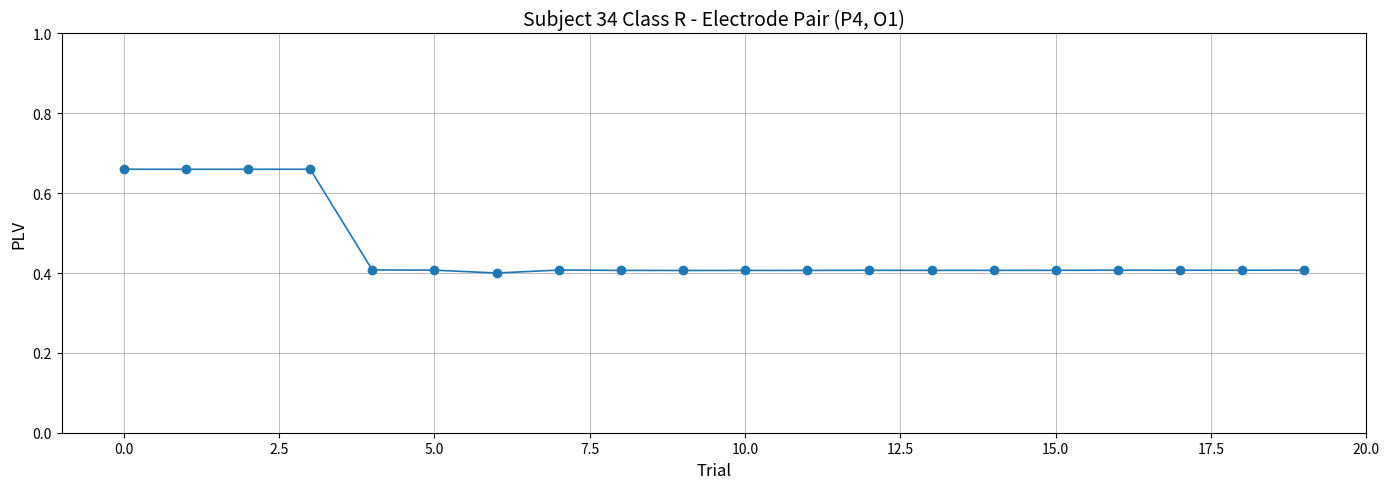

How many values are between 0 and 1?

20